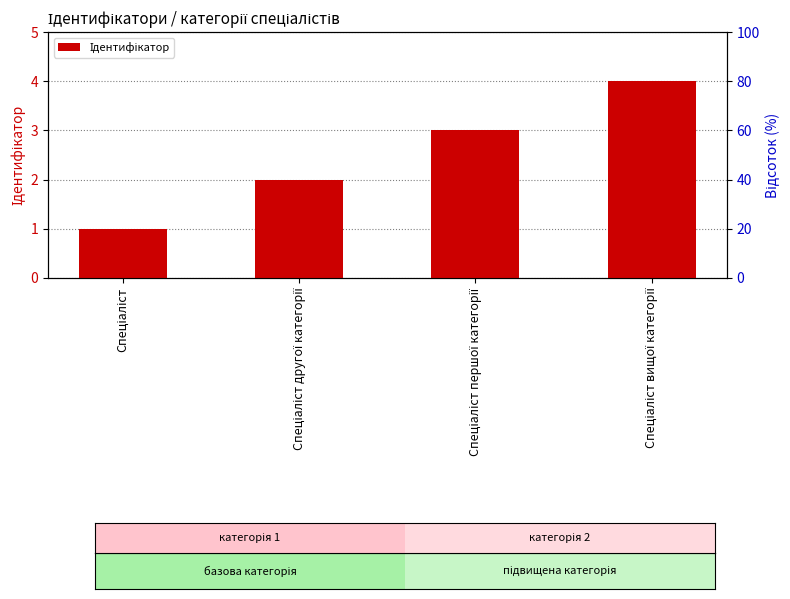

Where does the data first go above 3?

Спеціаліст вищої категорії